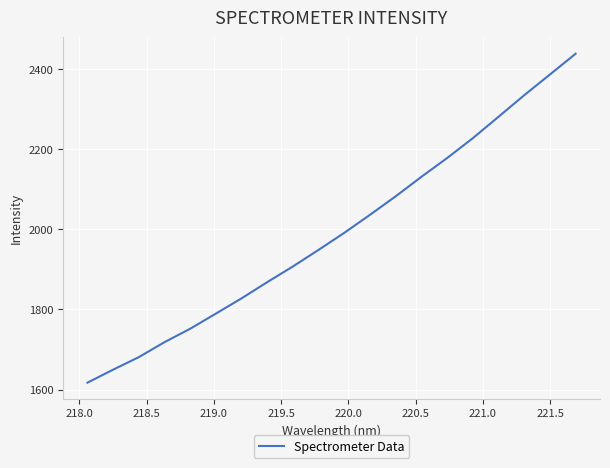

What is the minimum value shown in the chart?

1617.1